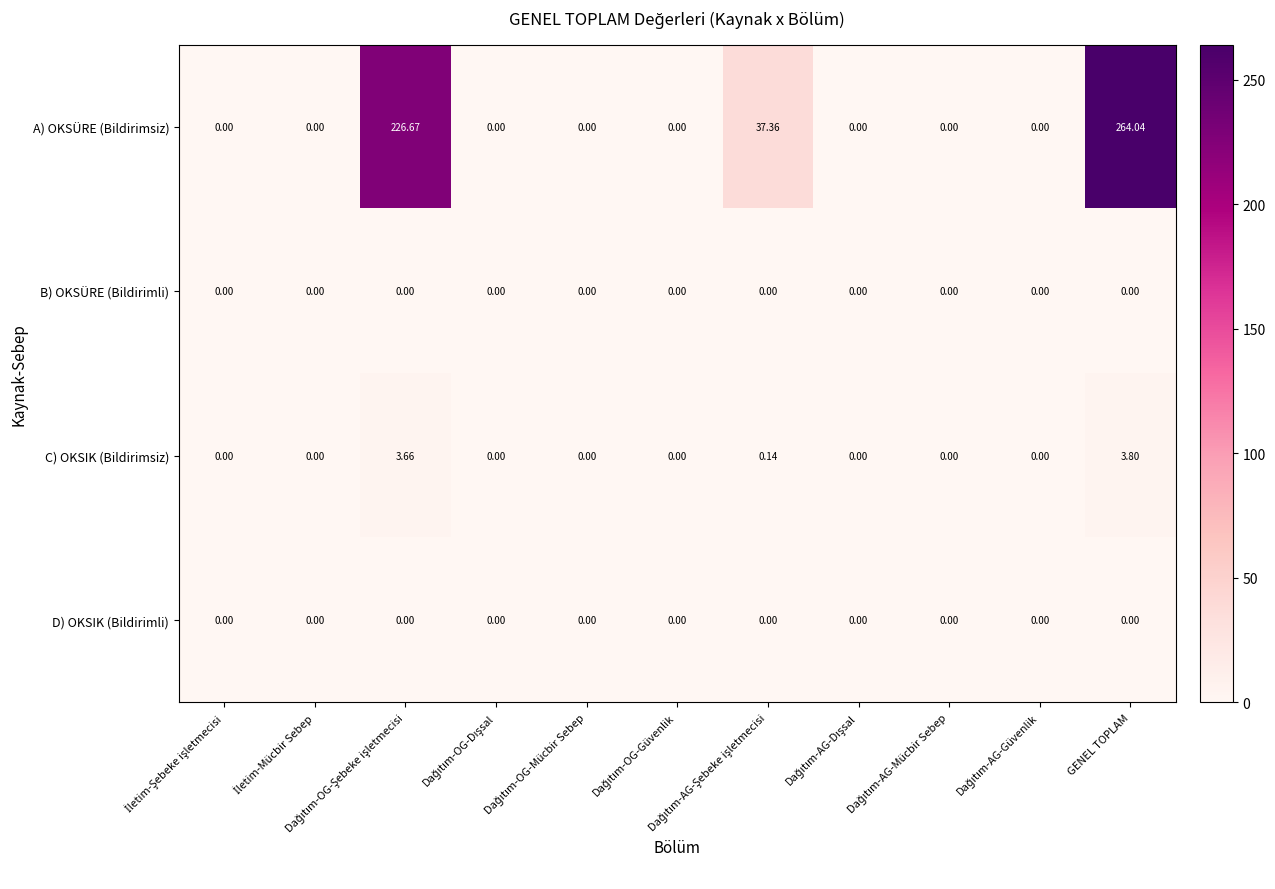

Which series has the largest total across all categories?

A) OKSÜRE (Bildirimsiz)